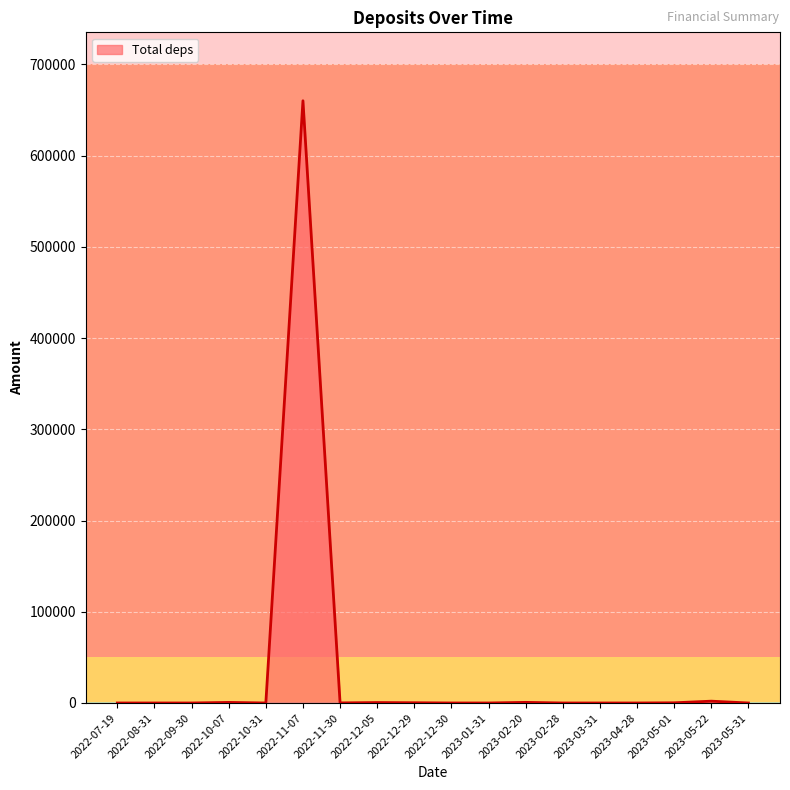

What is the greatest value displayed?

660000.0